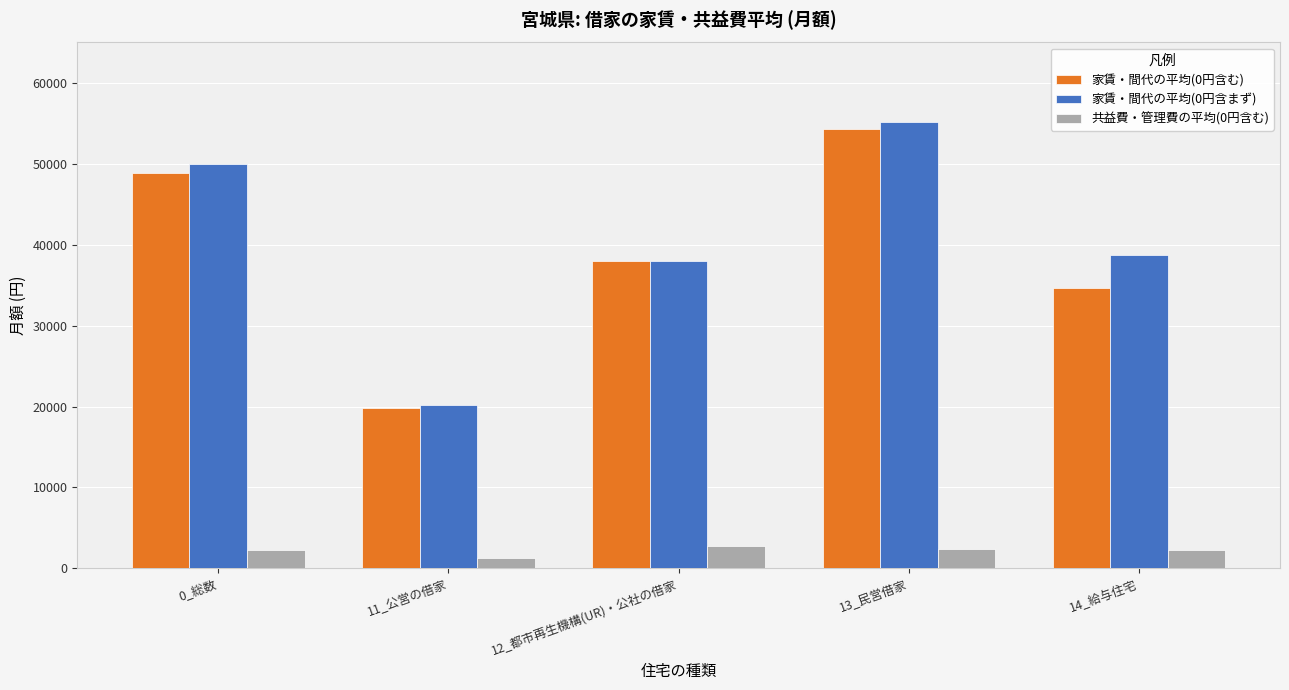

What position from the right is 13_民営借家?

2